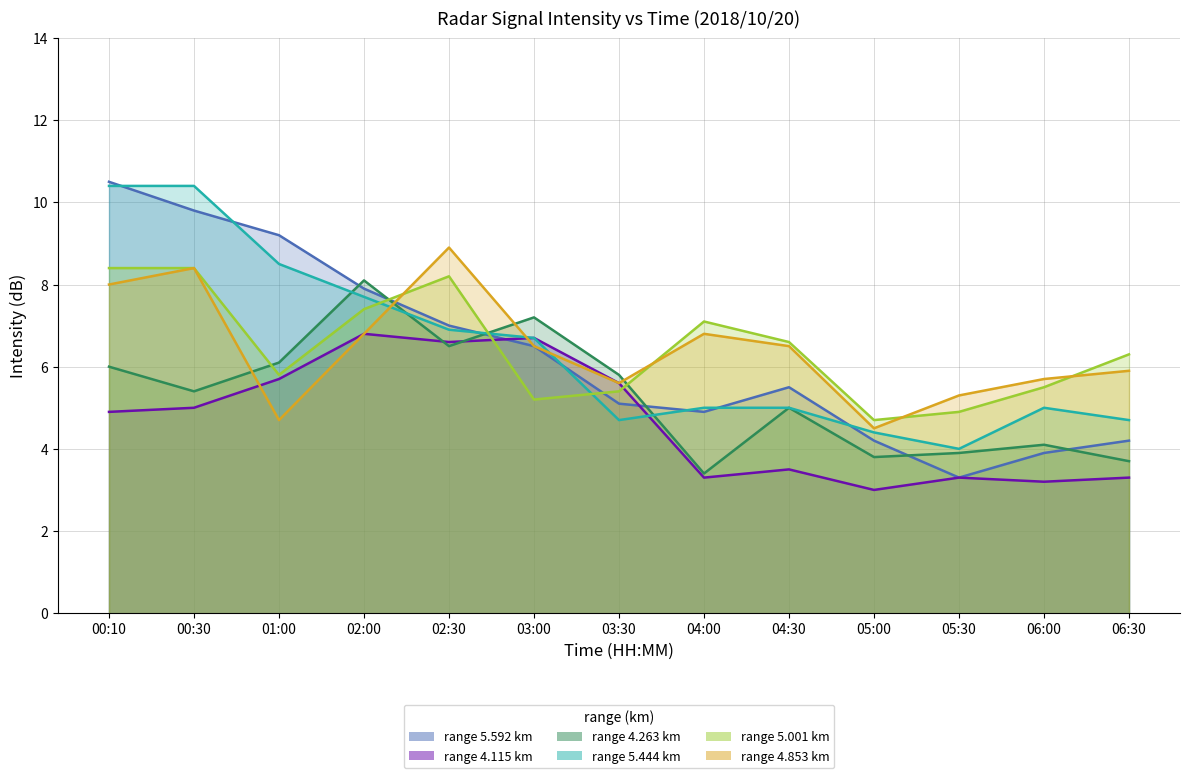

What is the sum of the 5.592 values at 00:30 and 03:30?

14.9